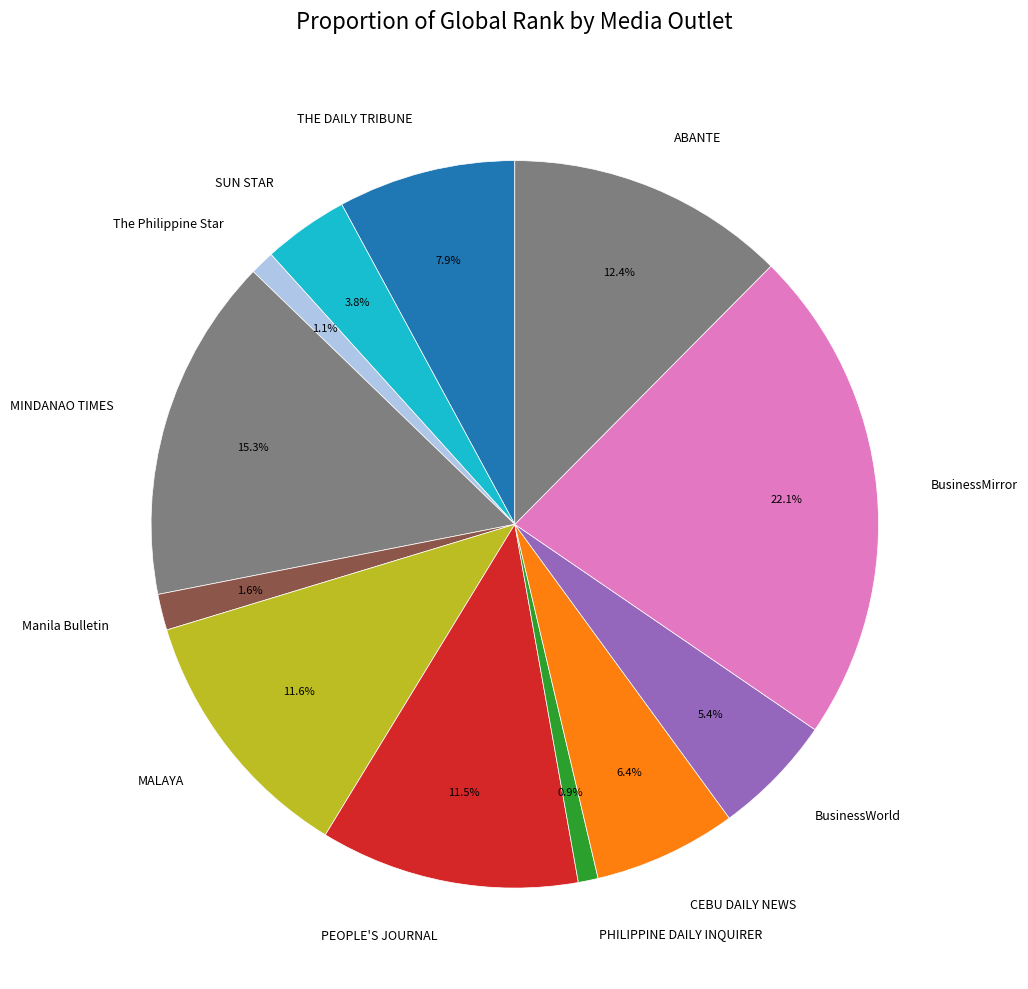

Is CEBU DAILY NEWS the majority of the pie?

No